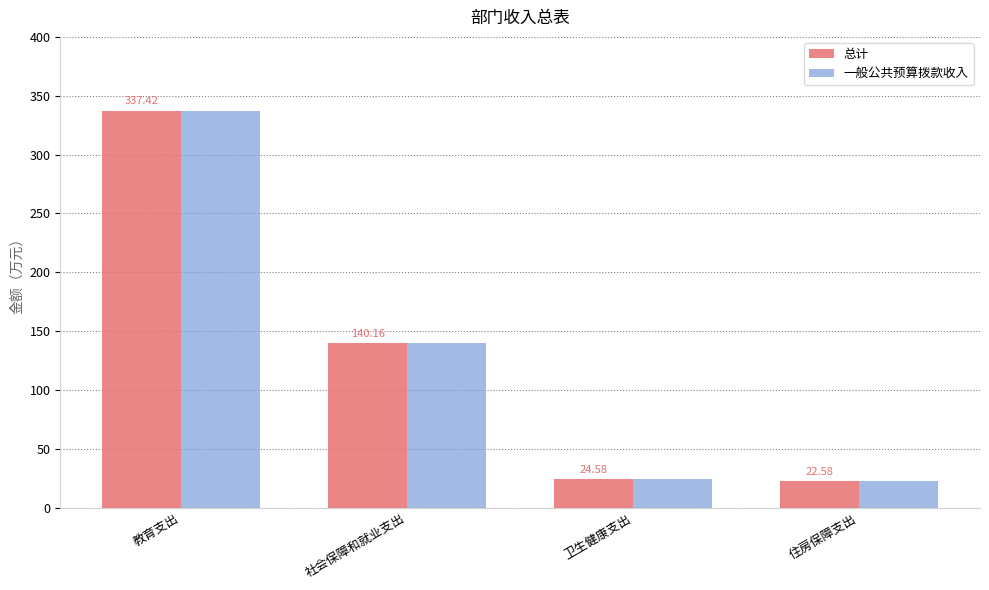

True or false: 总计 has a value of 337.4 at 教育支出.

True